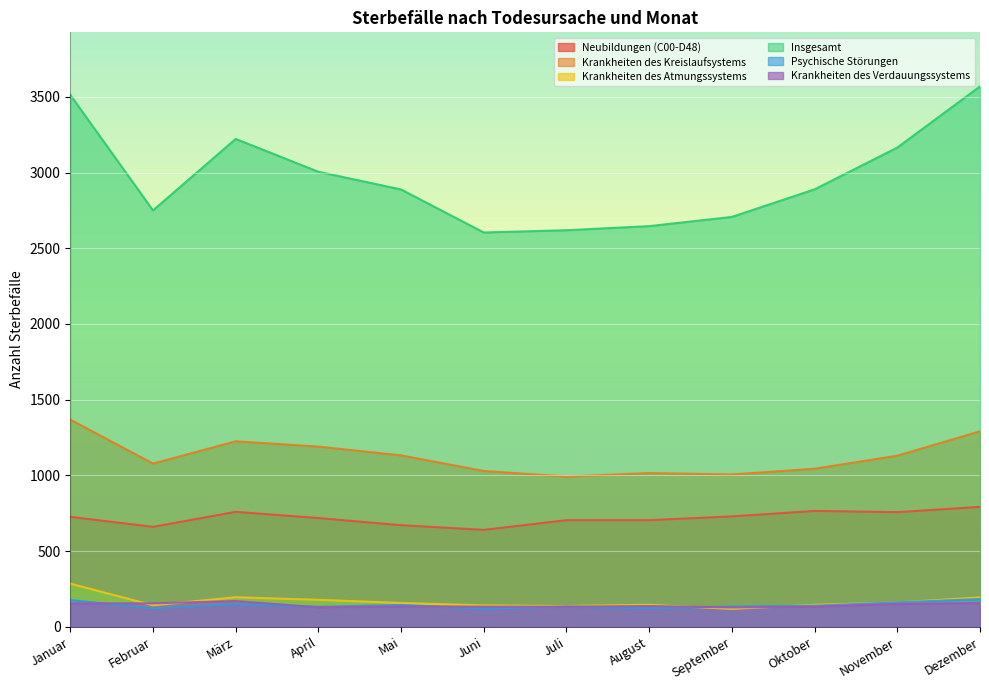

Where is the first local maximum for Psychische Störungen?

März